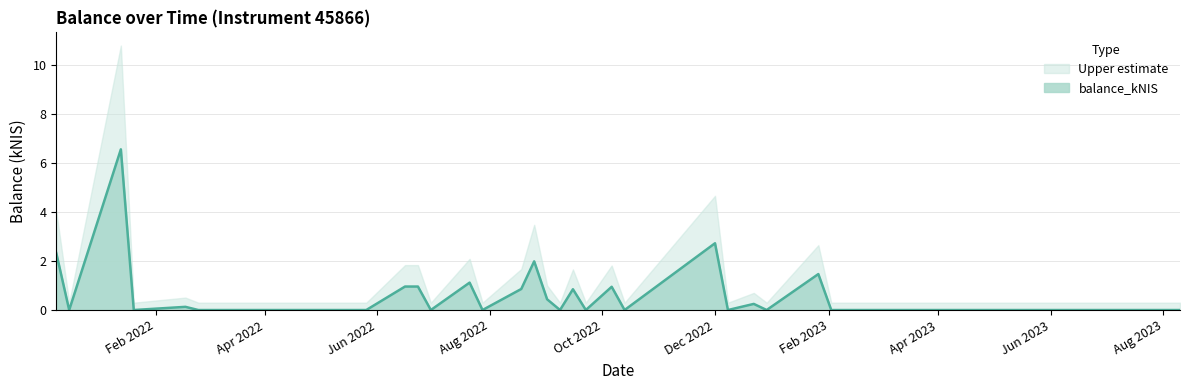

Which series has the widest spread of values?

Upper estimate